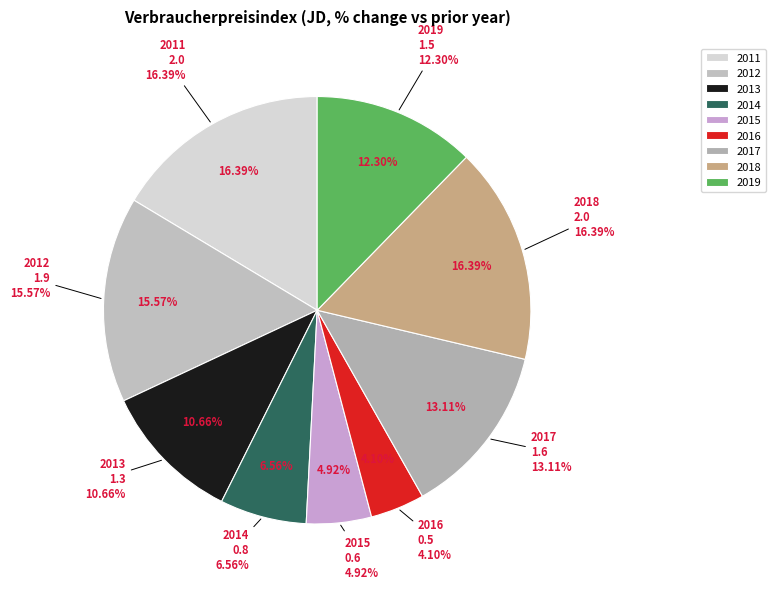

Which slice is the largest?

2011